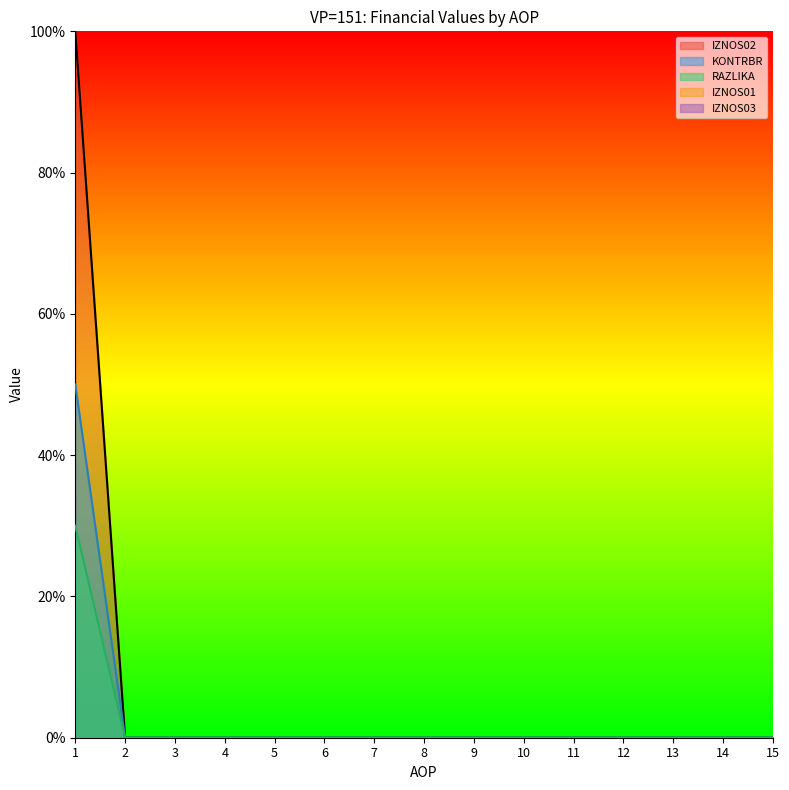

True or false: RAZLIKA and KONTRBR cross at least once.

False